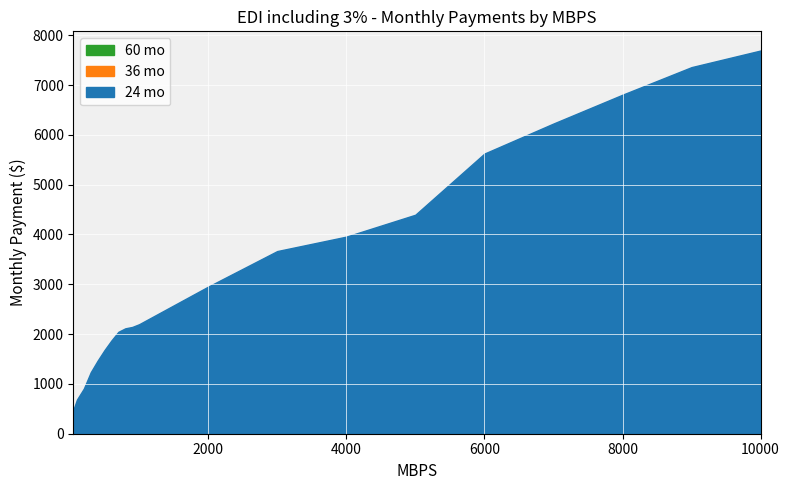

Where does the 36 mo series first go above 2198?

1000